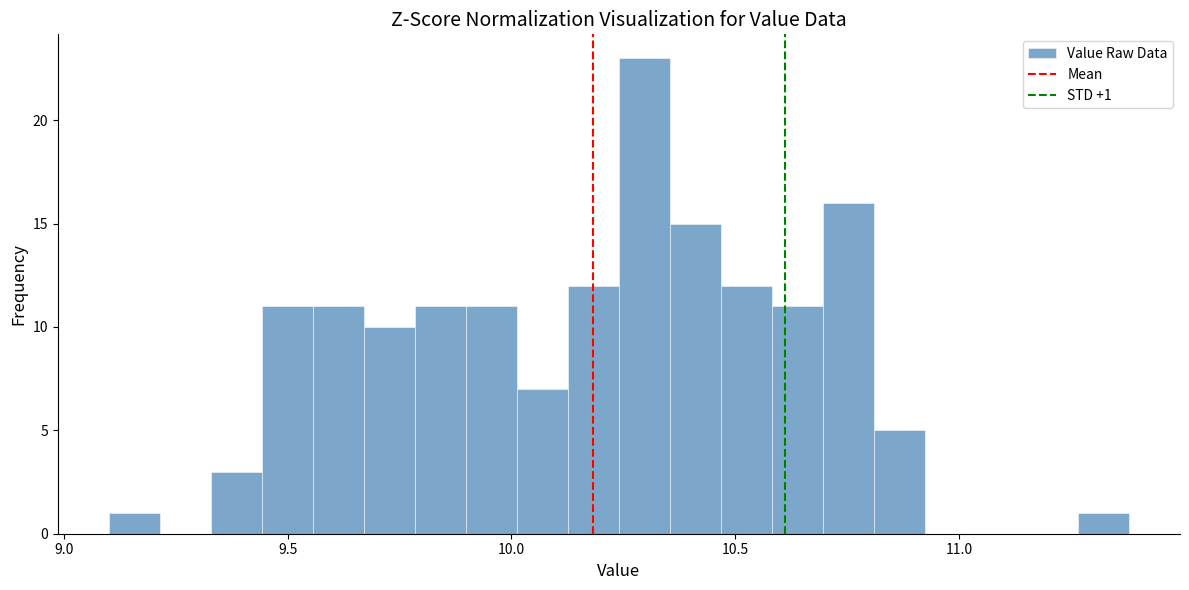

Around what value on the x-axis is the tallest bar? Give the approximate position of its centre, as read against the axis.

10.30